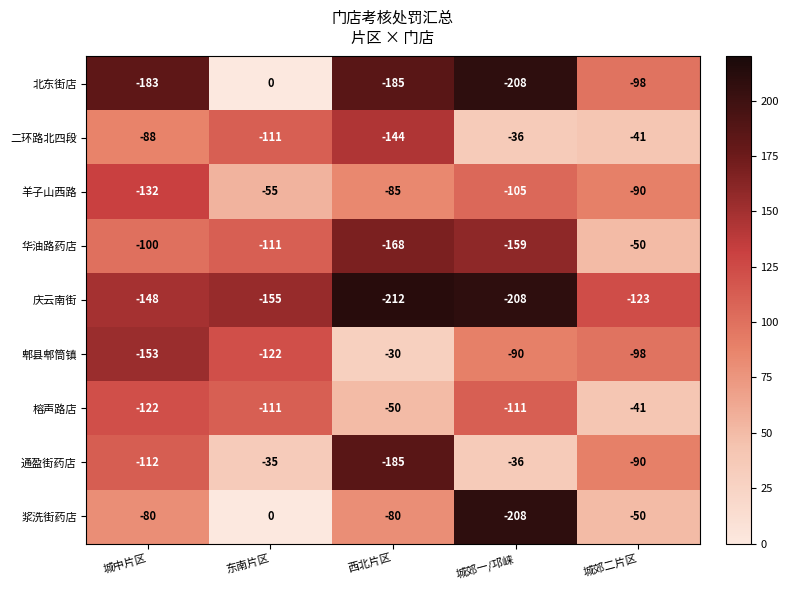

What is the difference between the highest and lowest values at 城郊二片区?

82